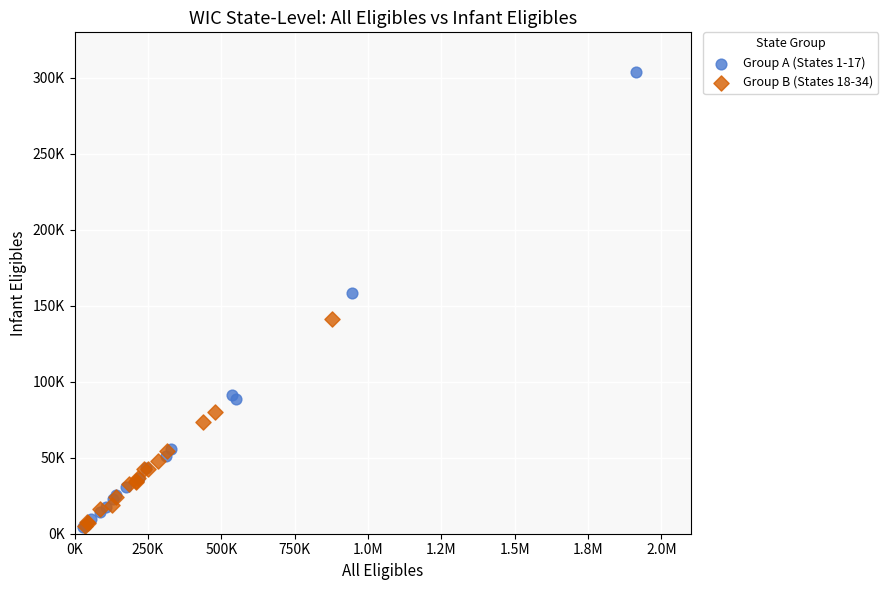

What are all the series names shown in the legend?

Group A (States 1-17), Group B (States 18-34)